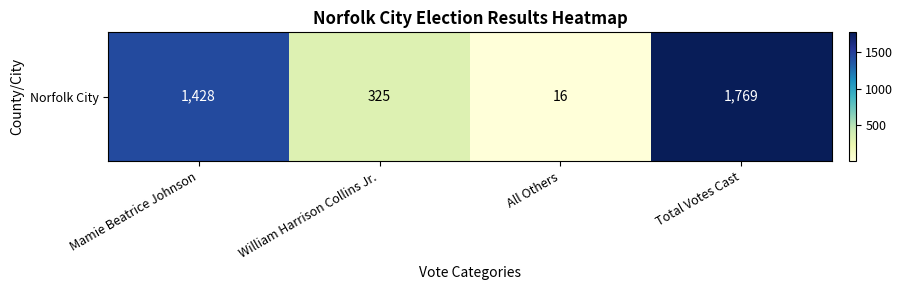

Which category has the lowest value across all series?

All Others